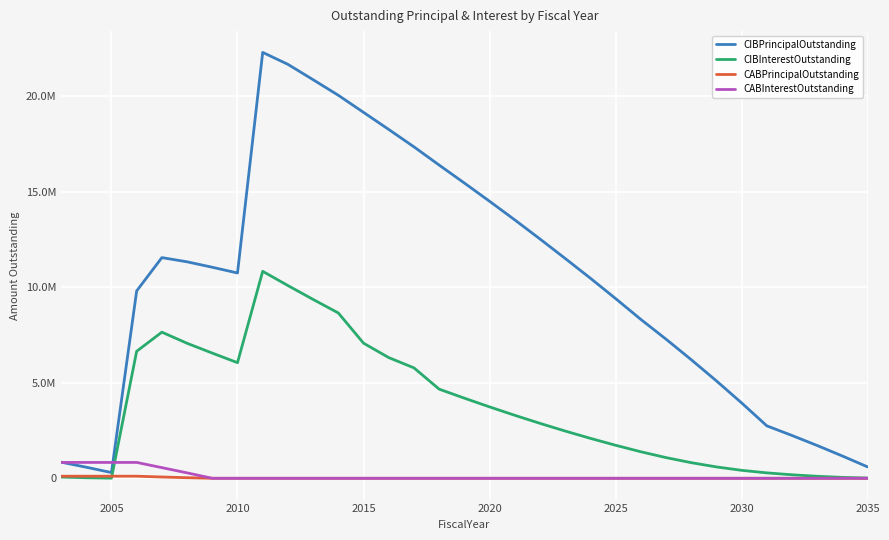

Reading left to right, extract all data points from this chart.

CIBPrincipalOutstanding: 845000.0	580000.0	300000.0	9810000.0	11555000.0	11335000.0	11050000.0	10750000.0	22300000.0	21675000.0	20870000.0	20055000.0	19160000.0	18265000.0	17355000.0	16400000.0	15460000.0	14505000.0	13530000.0	12530000.0	11510000.0	10475000.0	9410000.0	8320000.0	7285000.0	6210000.0	5100000.0	3945000.0	2745000.0	2240000.0	1715000.0	1165000.0	595000.0
CIBInterestOutstanding: 64307.5	29360.0	7500.0	6650624.5	7651686.9	7069223.1	6554845.6	6054680.6	10837271.9	10091410.6	9364866.9	8656289.4	7074661.2	6319268.8	5782378.8	4667618.8	4195631.2	3738418.8	3298456.2	2876418.8	2473481.2	2090668.8	1728656.2	1389481.2	1083050.0	818000.0	595325.0	416575.0	283500.0	183800.0	104700.0	47100.0	11900.0
CABPrincipalOutstanding: 109382.7	109382.7	109382.7	109382.7	67141.2	31336.2	0.0	0.0	0.0	0.0	0.0	0.0	0.0	0.0	0.0	0.0	0.0	0.0	0.0	0.0	0.0	0.0	0.0	0.0	0.0	0.0	0.0	0.0	0.0	0.0	0.0	0.0	0.0
CABInterestOutstanding: 830617.3	830617.3	830617.3	830617.3	557858.8	283663.8	0.0	0.0	0.0	0.0	0.0	0.0	0.0	0.0	0.0	0.0	0.0	0.0	0.0	0.0	0.0	0.0	0.0	0.0	0.0	0.0	0.0	0.0	0.0	0.0	0.0	0.0	0.0